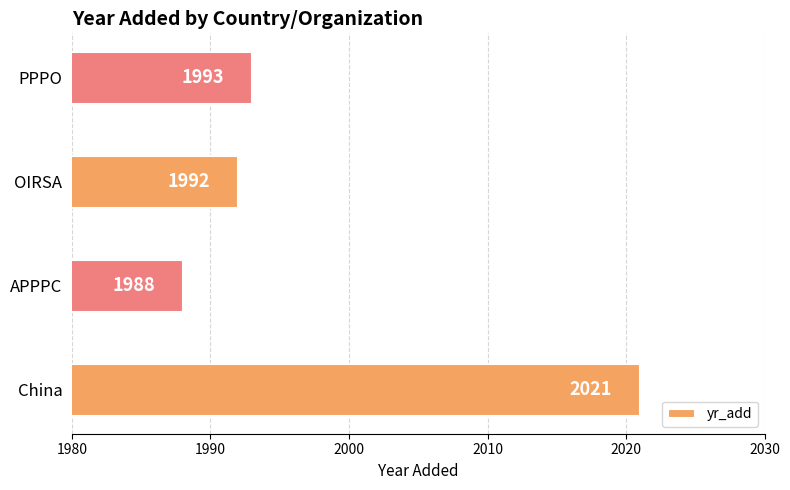

What is the approximate value at China, to the nearest 10?

2020